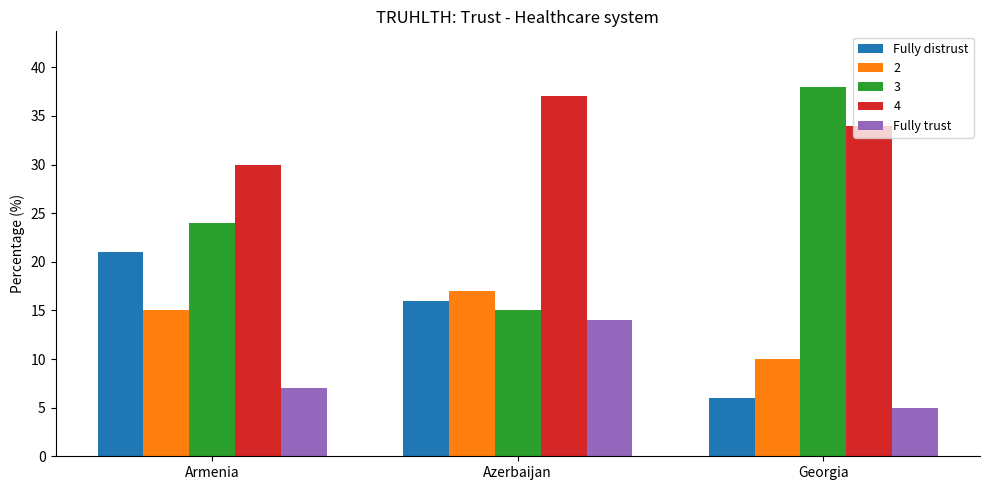

Reading left to right, list all the values displayed in this chart.

Fully distrust: 21	16	6
2: 15	17	10
3: 24	15	38
4: 30	37	34
Fully trust: 7	14	5